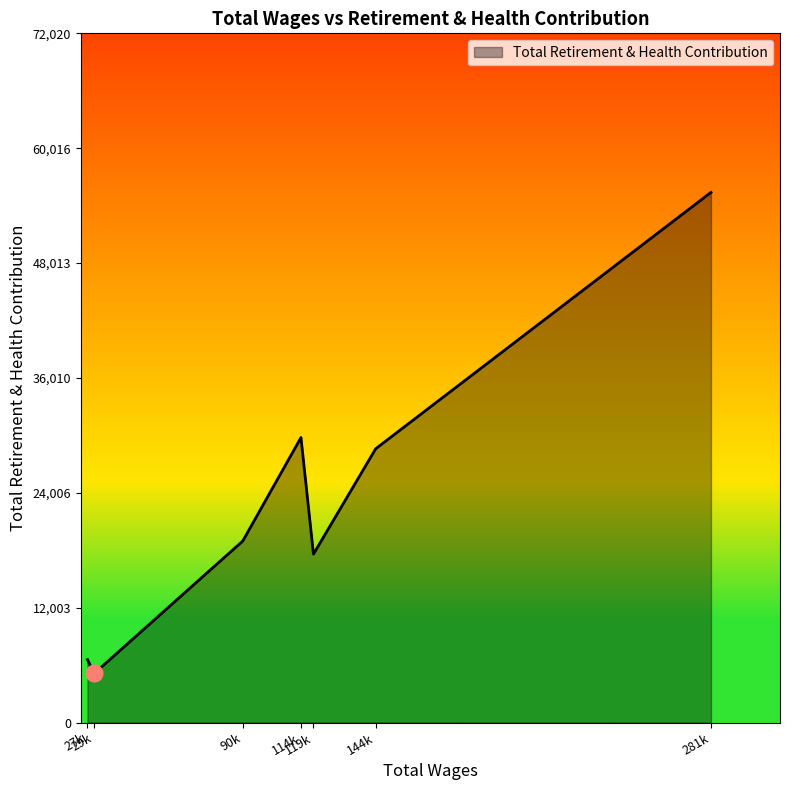

What is the greatest value displayed?

55400